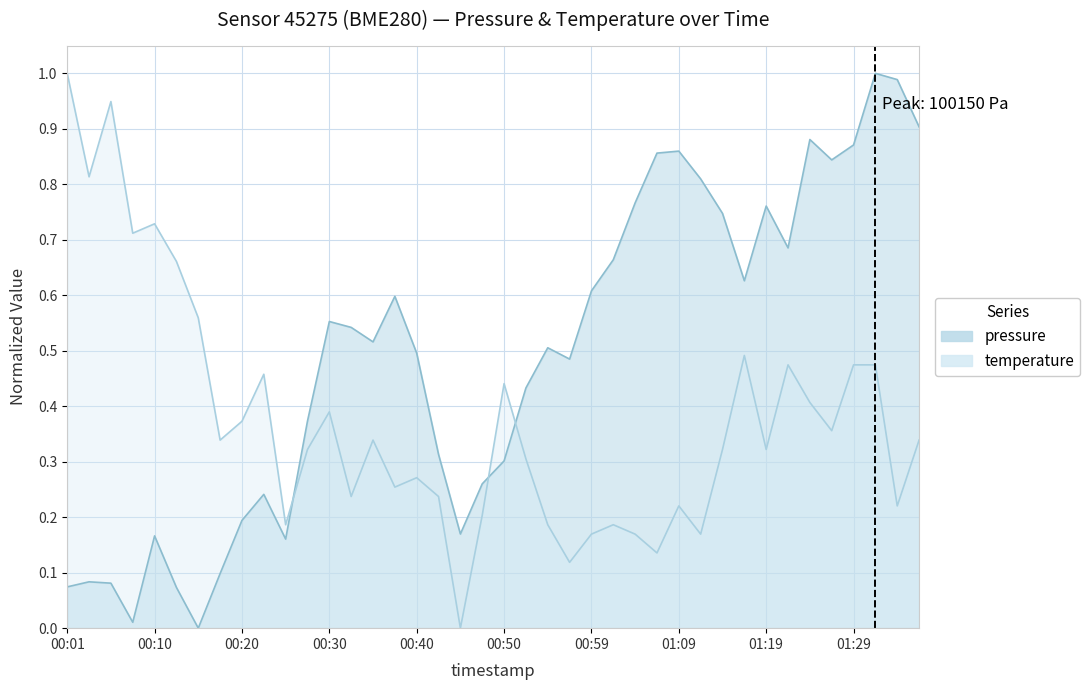

How many times do temperature and pressure cross each other?

3